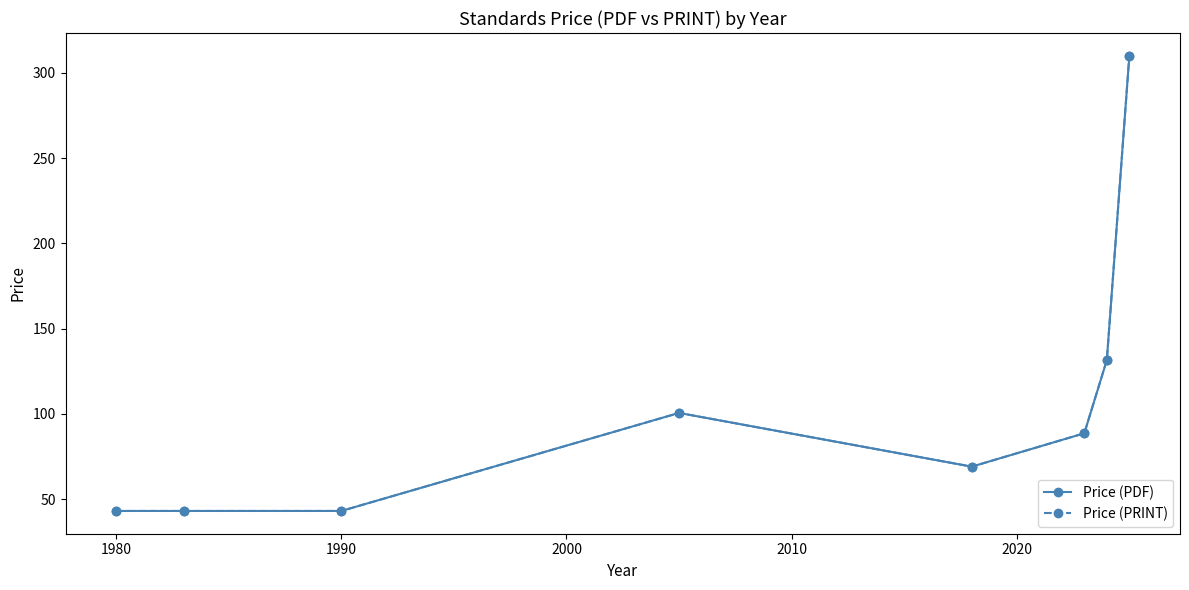

Does the chart have visible grid lines?

No